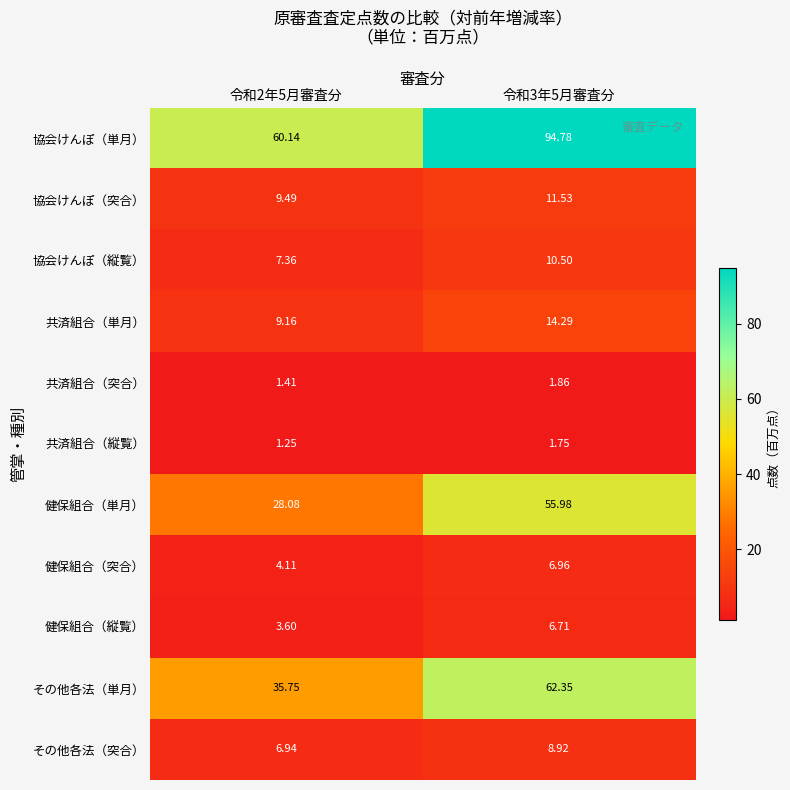

Rank the series by their maximum value, from lowest to highest.

共済組合（縦覧）, 共済組合（突合）, 健保組合（縦覧）, 健保組合（突合）, その他各法（突合）, 協会けんぽ（縦覧）, 協会けんぽ（突合）, 共済組合（単月）, 健保組合（単月）, その他各法（単月）, 協会けんぽ（単月）